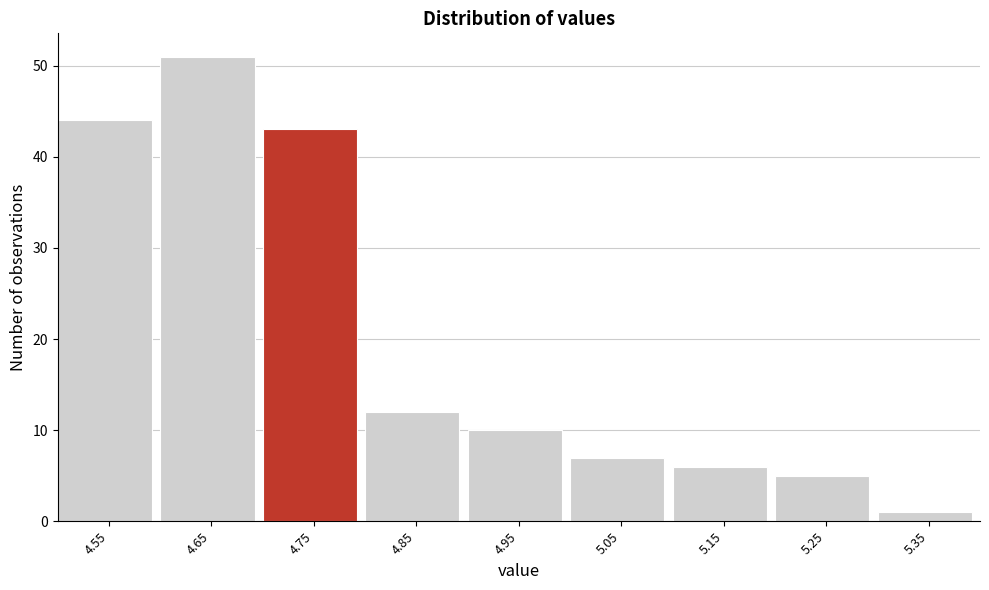

Reading right to left, list all the values displayed in this chart.

1	5	6	7	10	12	43	51	44